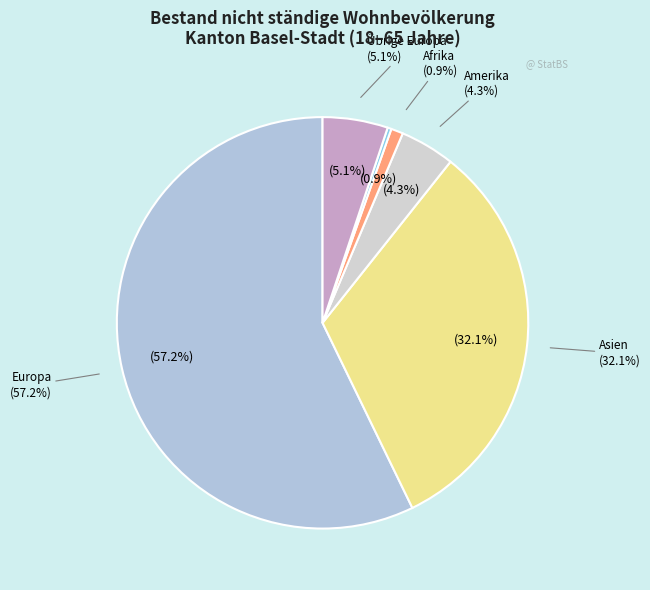

True or false: Afrika accounts for 1% of the total.

True